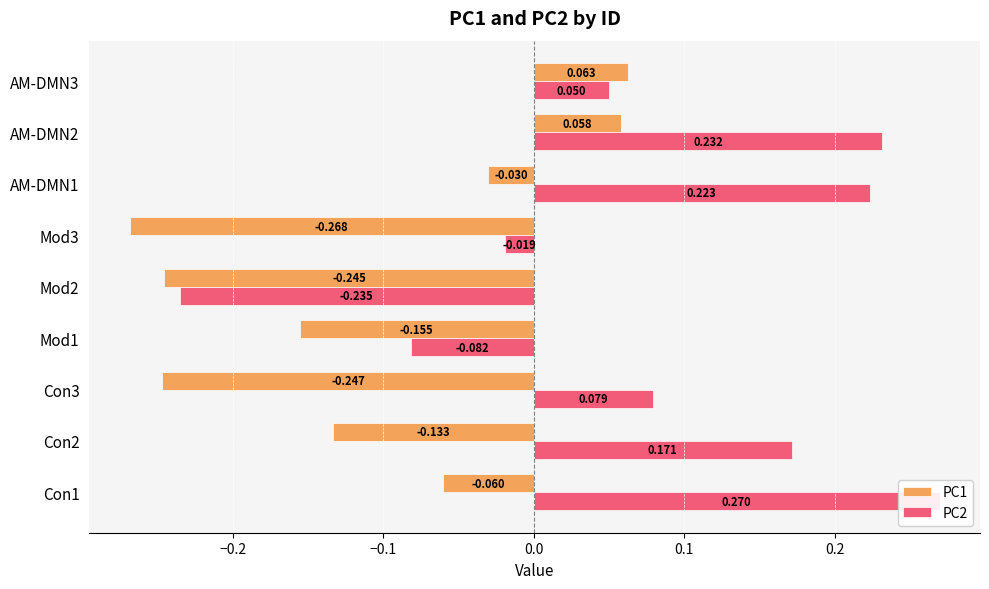

What is the label of the 4th bar from the right?

Mod3